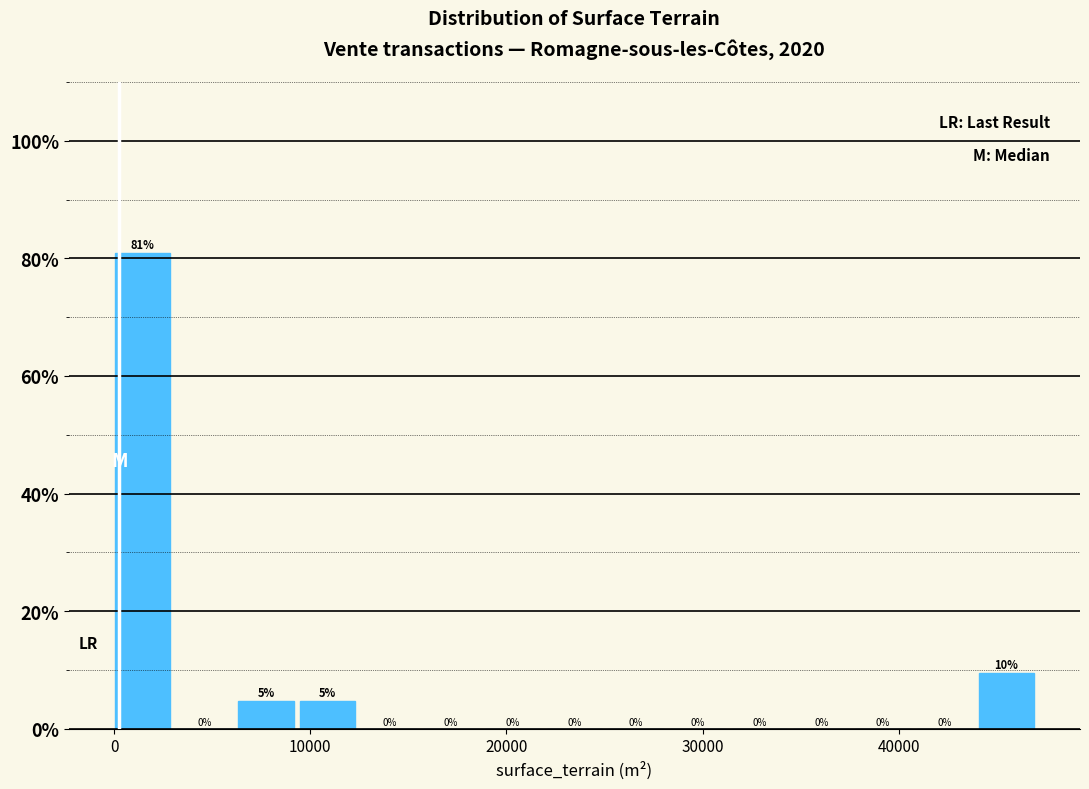

Read against the x-axis, roughly where is the centre of the tallest bar?

1000